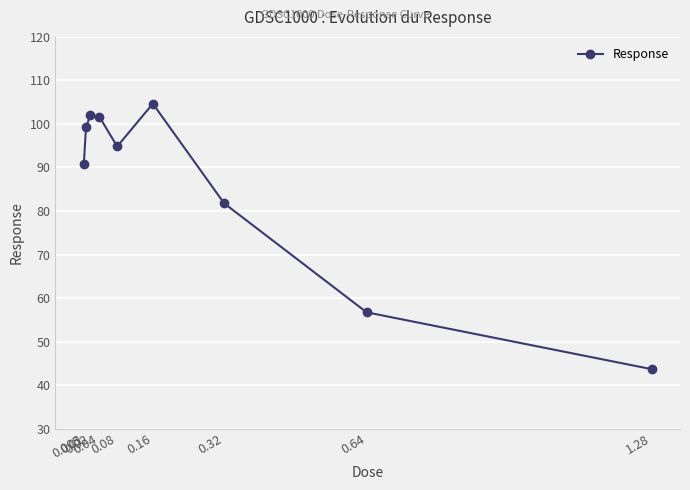

How many data points does each series have?

9